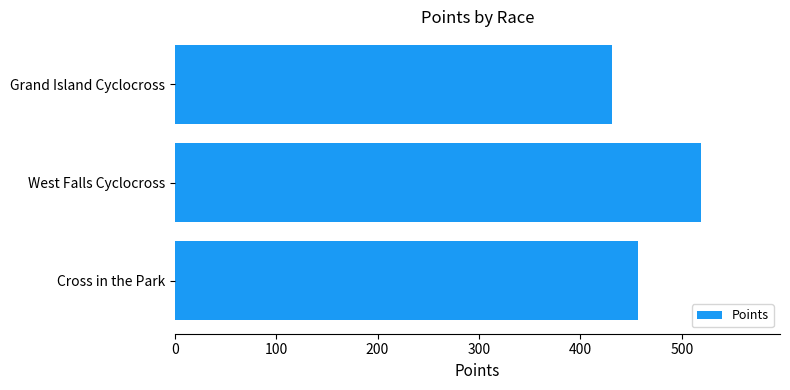

What is the smallest value displayed?

431.7